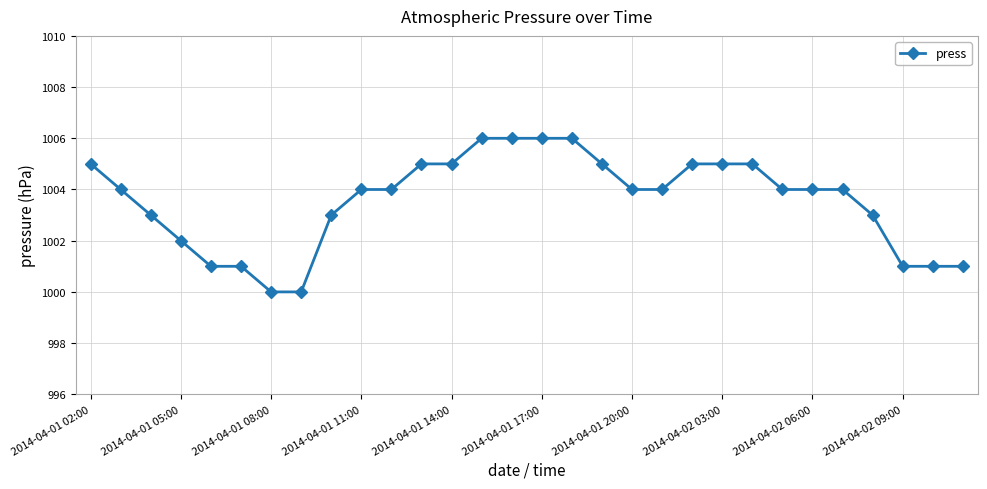

What is the smallest value displayed?

1000